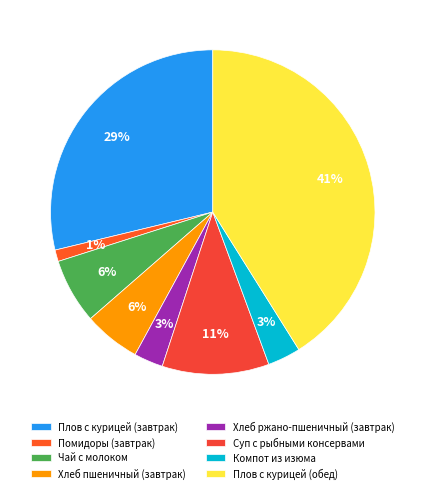

To the nearest percent, what percentage of the pie is Плов с курицей (обед)?

41%